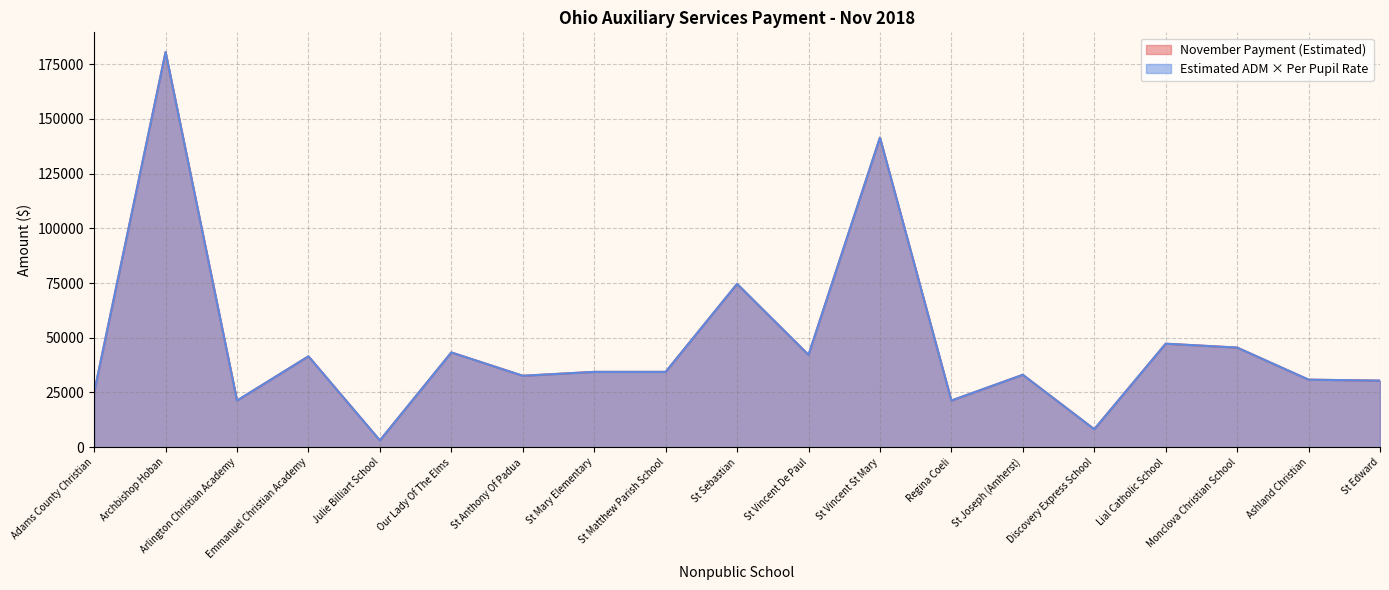

The November Payment (Estimated) series shows 48935.4 at St Joseph (Amherst). True or false?

False